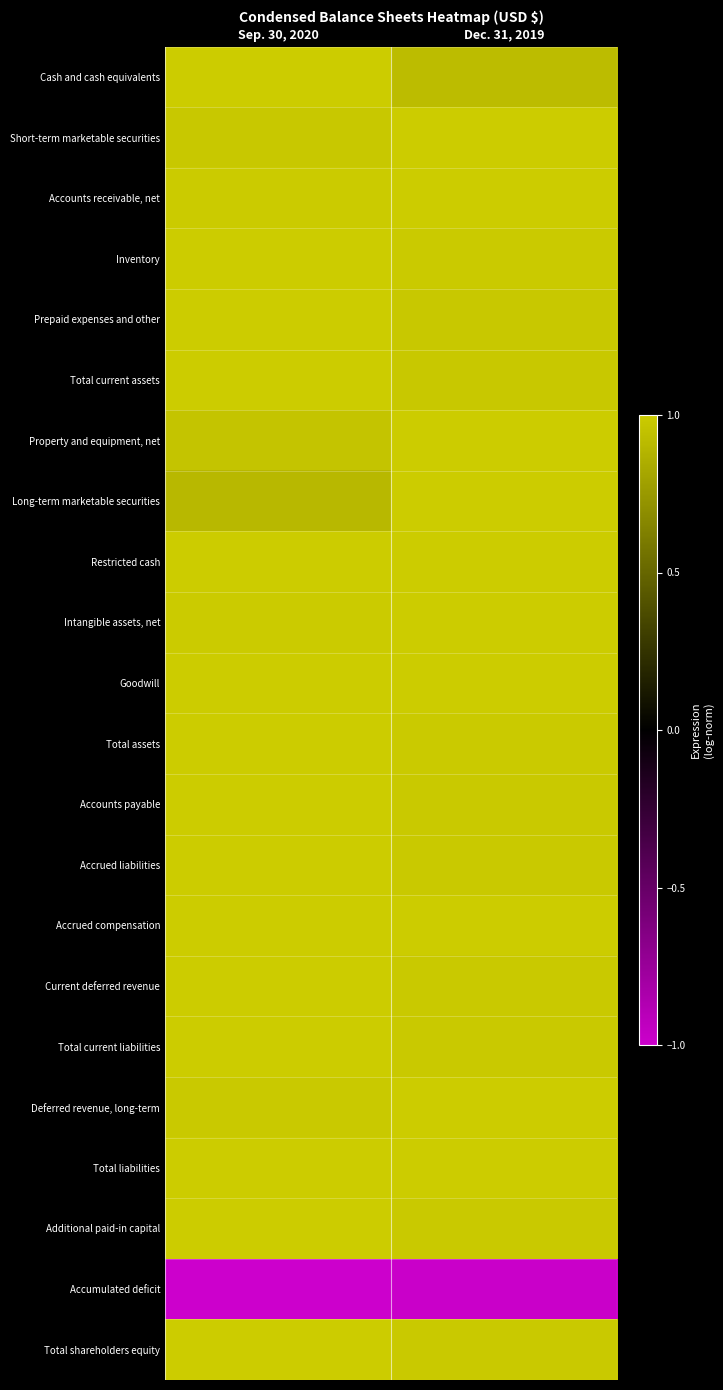

Rank the series by their maximum value, from highest to lowest.

Cash and cash equivalents, Short-term marketable securities, Accounts receivable, net, Inventory, Prepaid expenses and other, Total current assets, Property and equipment, net, Long-term marketable securities, Restricted cash, Intangible assets, net, Goodwill, Total assets, Accounts payable, Accrued liabilities, Accrued compensation, Current deferred revenue, Total current liabilities, Deferred revenue, long-term, Total liabilities, Additional paid-in capital, Total shareholders equity, Accumulated deficit